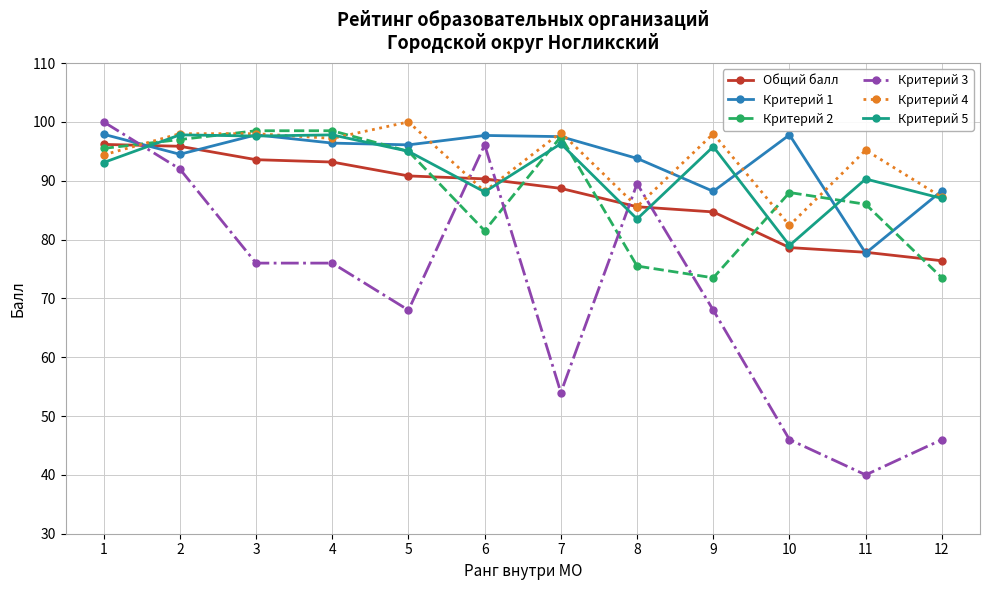

What is the sum of all Критерий 3 values?

851.6